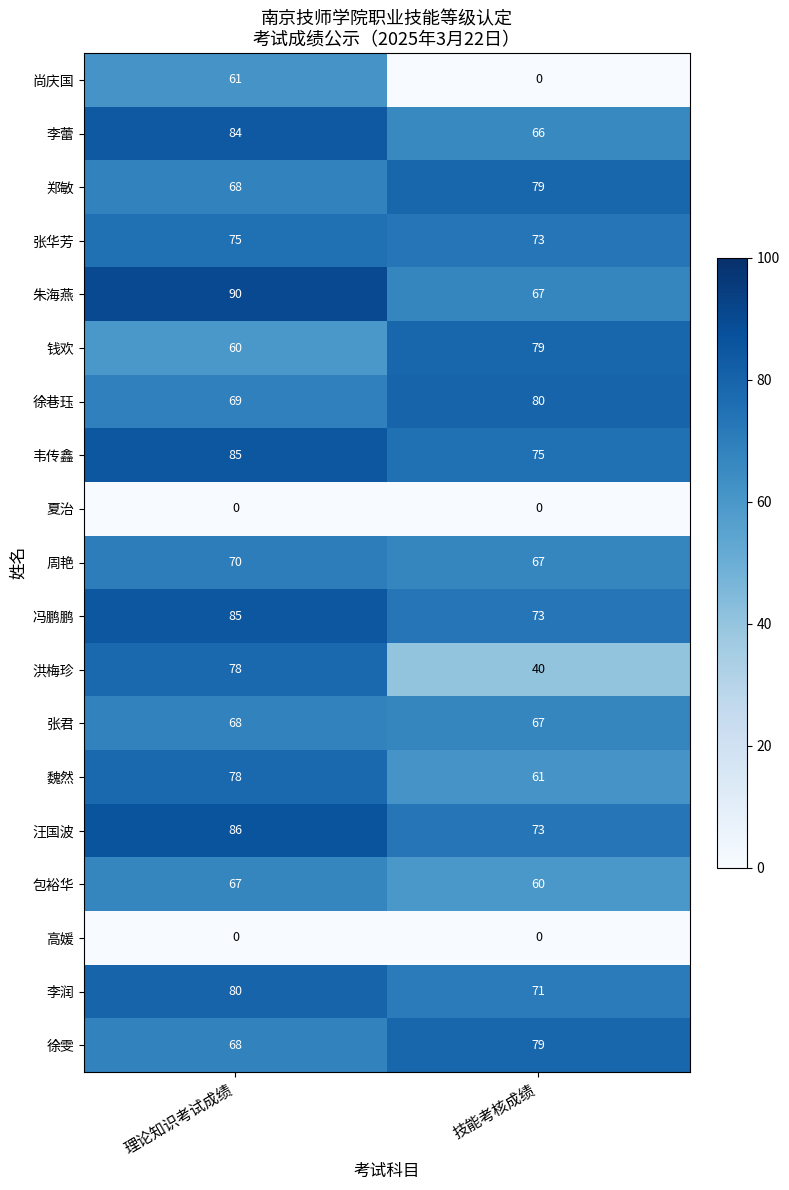

At which category is the sum across all series the highest?

理论知识考试成绩